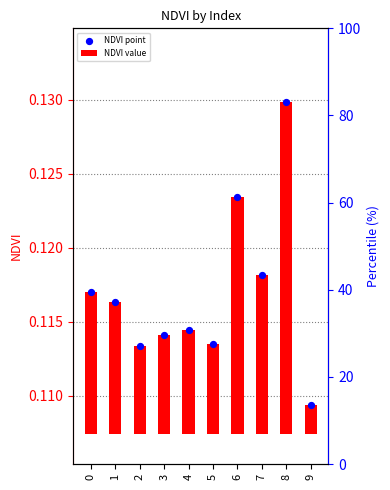

Which series has the largest Y range (max minus min)?

NDVI value